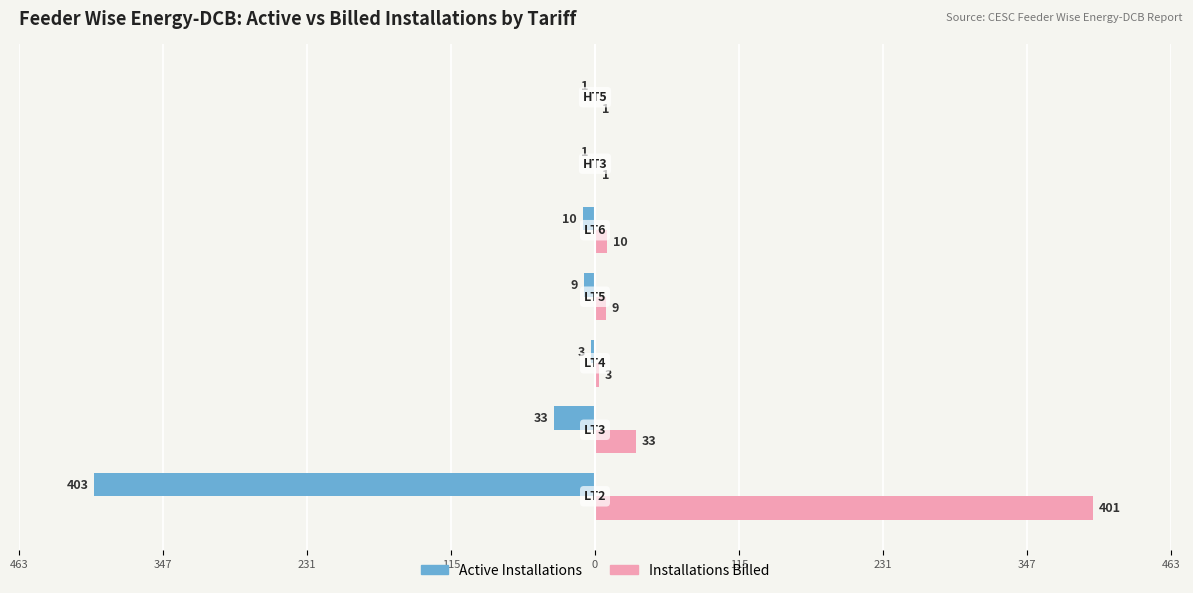

What are all the series names shown in the legend?

Active Installations, Installations Billed